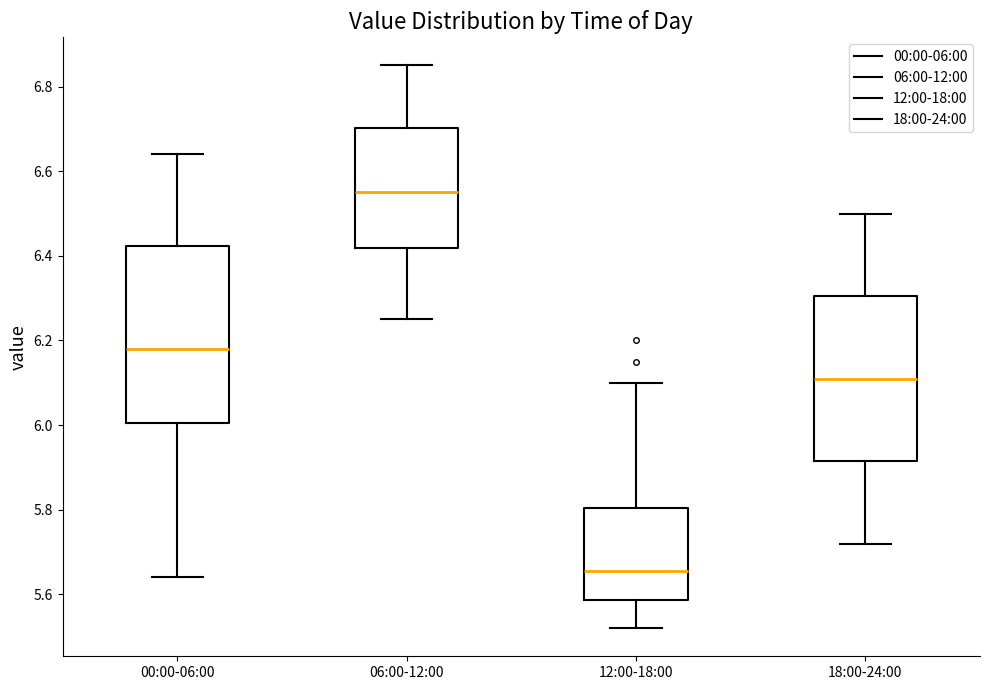

Comparing the boxes themselves (not the whiskers), which one is the tallest?

00:00-06:00